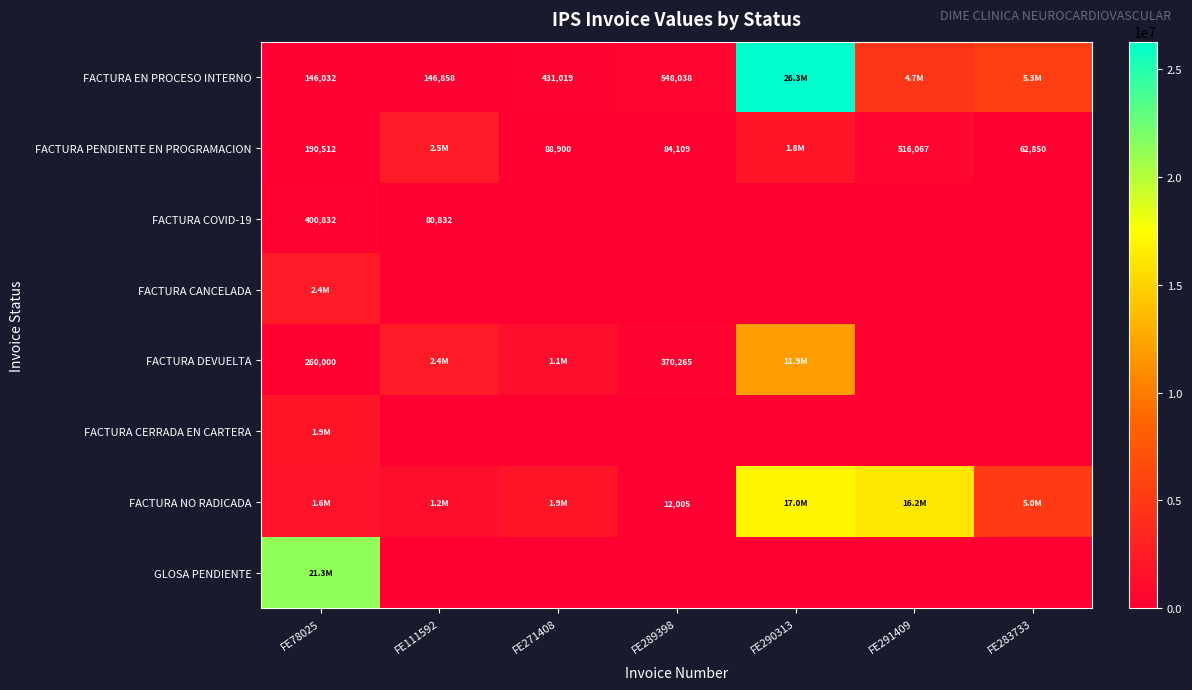

What is the difference between the FACTURA EN PROCESO INTERNO values at FE111592 and FE271408?

284161